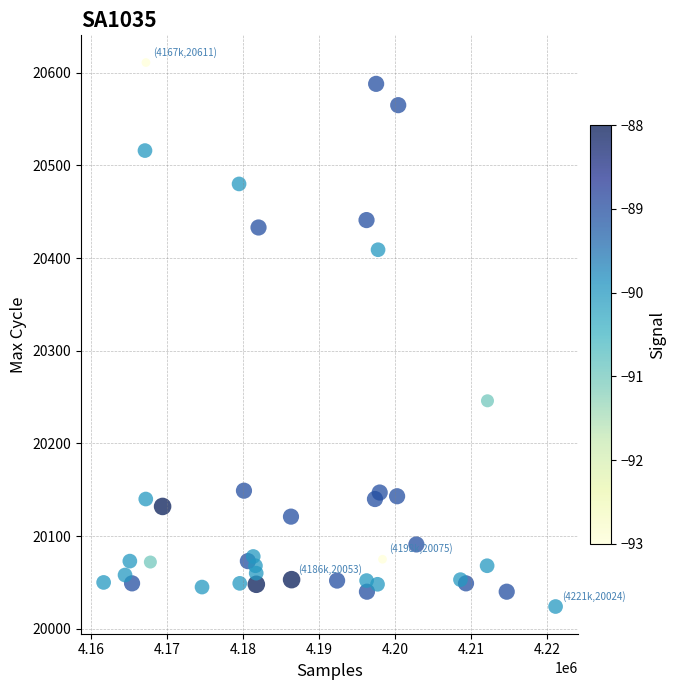

What is the range of Y values (max minus min)?

587